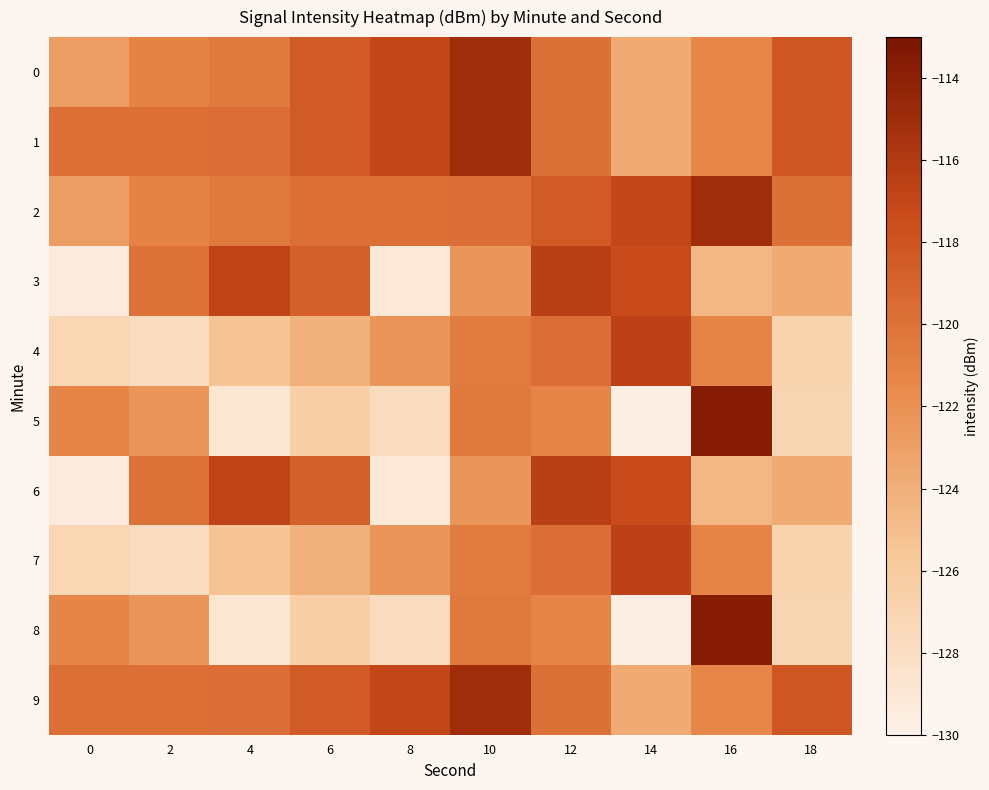

Reading left to right, what are all the values shown in this chart?

0: 0=-122.9	2=-121.1	4=-120.5	6=-118.4	8=-117.0	10=-115.0	12=-119.9	14=-123.8	16=-121.3	18=-118.1
1: 0=-119.8	2=-119.8	4=-119.8	6=-118.4	8=-117.0	10=-115.0	12=-119.9	14=-123.8	16=-121.3	18=-118.1
2: 0=-122.9	2=-121.1	4=-120.5	6=-119.8	8=-119.8	10=-119.8	12=-118.4	14=-117.0	16=-115.0	18=-119.9
3: 0=-129.4	2=-120.1	4=-116.8	6=-118.8	8=-129.0	10=-122.3	12=-116.4	14=-117.3	16=-124.6	18=-123.8
4: 0=-127.2	2=-127.8	4=-125.4	6=-124.2	8=-122.3	10=-120.7	12=-119.7	14=-116.6	16=-121.2	18=-126.8
5: 0=-121.3	2=-122.3	4=-128.9	6=-126.4	8=-127.8	10=-120.5	12=-121.3	14=-129.7	16=-113.7	18=-127.1
6: 0=-129.4	2=-120.1	4=-116.8	6=-118.8	8=-129.0	10=-122.3	12=-116.4	14=-117.3	16=-124.6	18=-123.8
7: 0=-127.2	2=-127.8	4=-125.4	6=-124.2	8=-122.3	10=-120.7	12=-119.7	14=-116.6	16=-121.2	18=-126.8
8: 0=-121.3	2=-122.3	4=-128.9	6=-126.4	8=-127.8	10=-120.5	12=-121.3	14=-129.7	16=-113.7	18=-127.1
9: 0=-119.8	2=-119.8	4=-119.8	6=-118.4	8=-117.0	10=-115.0	12=-119.9	14=-123.8	16=-121.3	18=-118.1